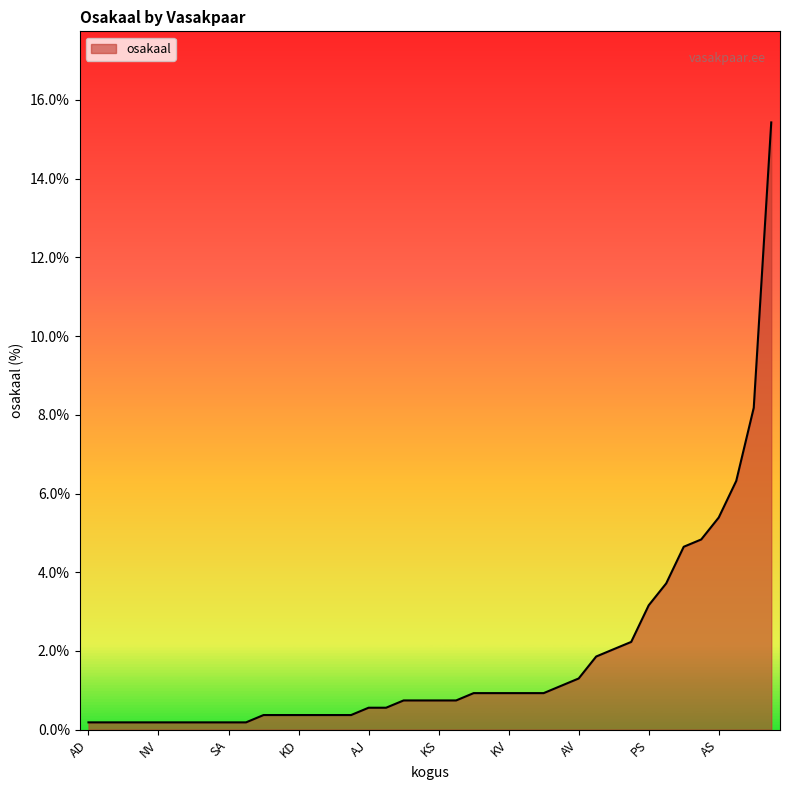

What is the average value?

1.8